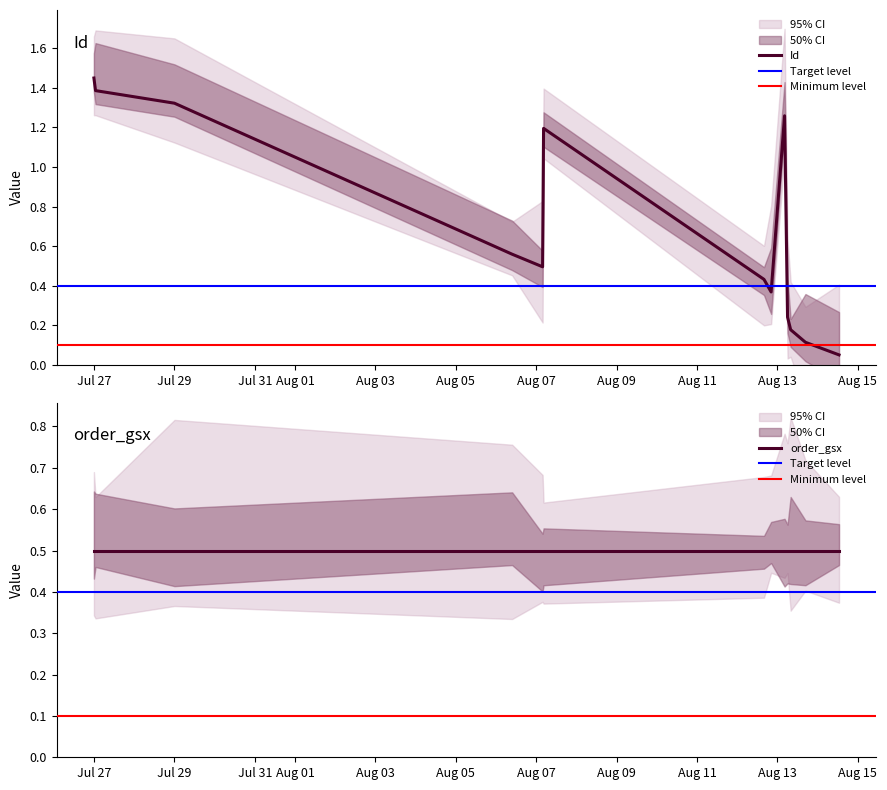

Which category has the lowest value across all series?

2024-08-14 12:47:00